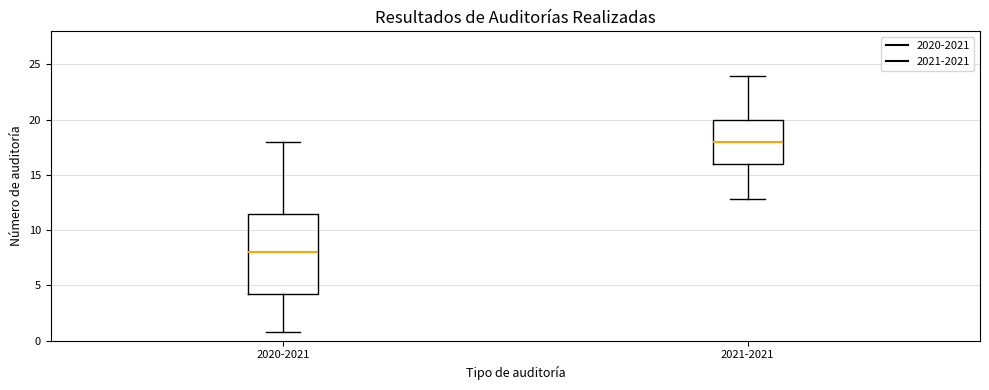

Reading left to right, transcribe this box plot: for each box, give where its median line is, the range the box spans, and where its two whiskers end, as read against the y-axis. The values are not printed on the chart, so give them approximately, as read against the axis.

2020-2021: median 8.0, box 4.0 to 11.5, whiskers 1.0 to 18.0
2021-2021: median 18.0, box 16.0 to 20.0, whiskers 13.0 to 24.0